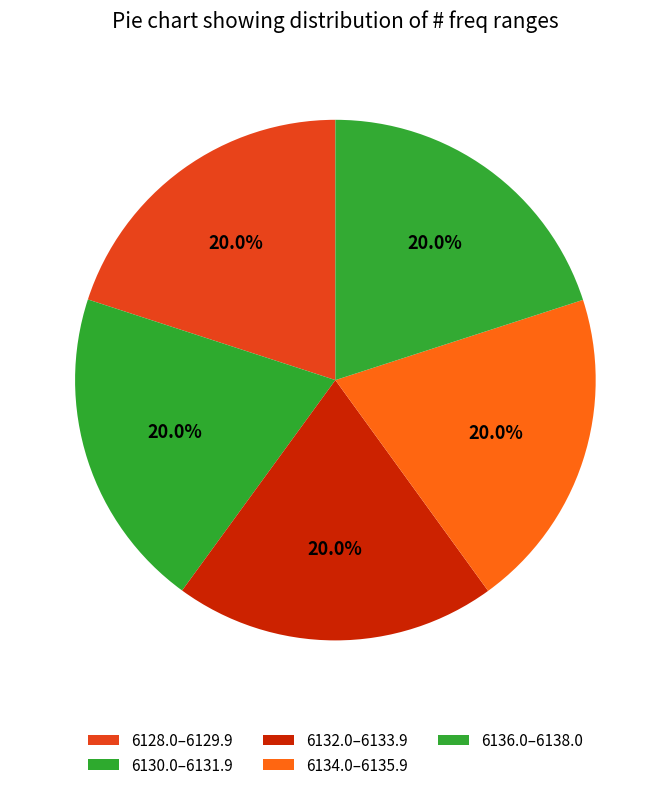

How many segments does this pie chart have?

5